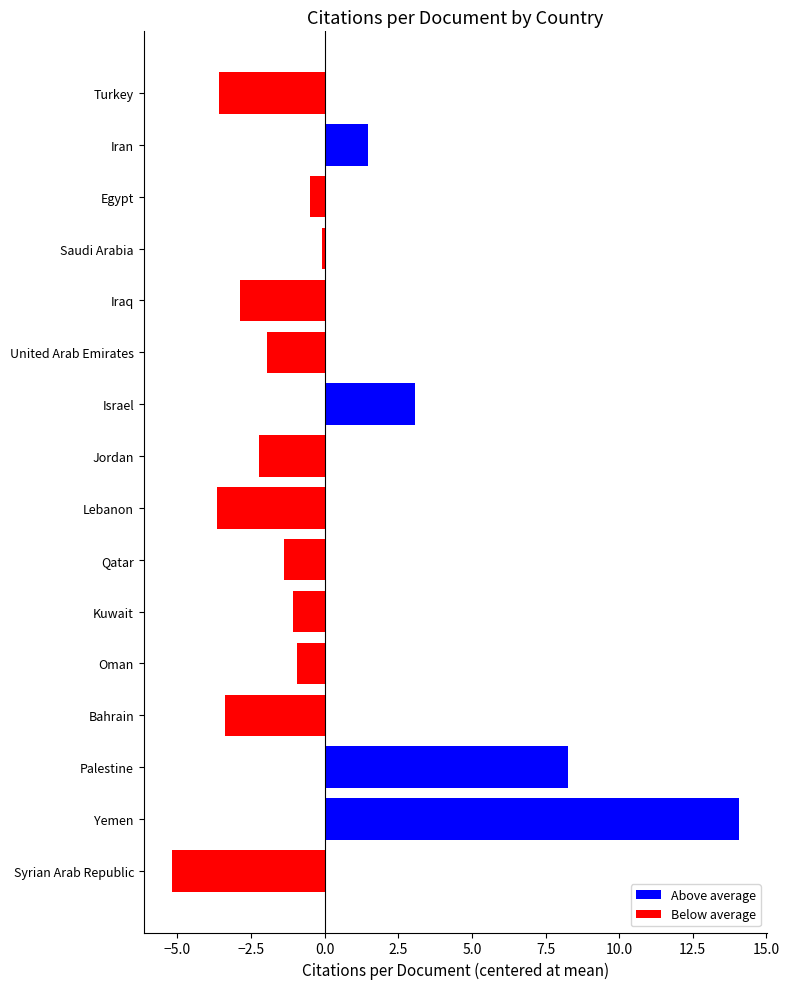

What is the label of the 3rd bar from the bottom?

Palestine